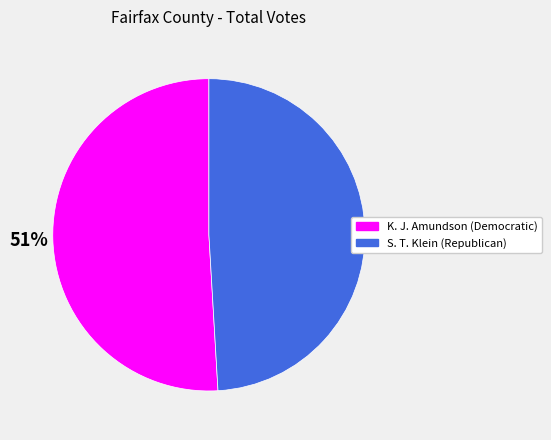

To the nearest percent, what percentage of the pie is K. J. Amundson (Democratic)?

51%